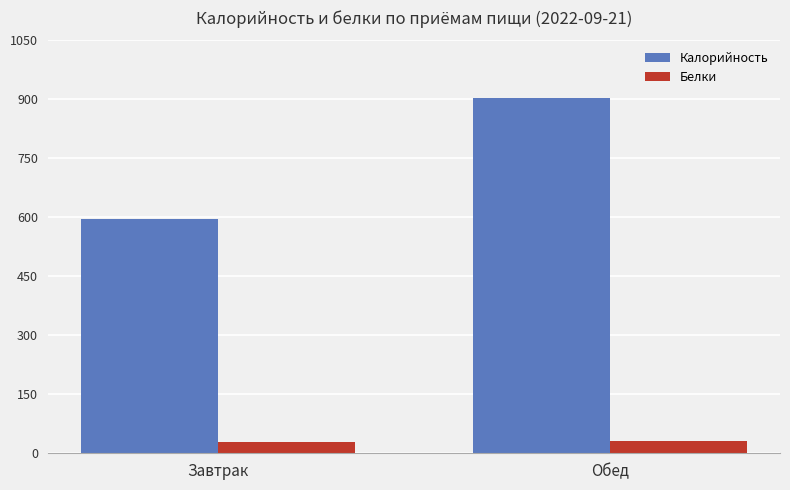

Where is Калорийность nearest to the value 750?

Завтрак